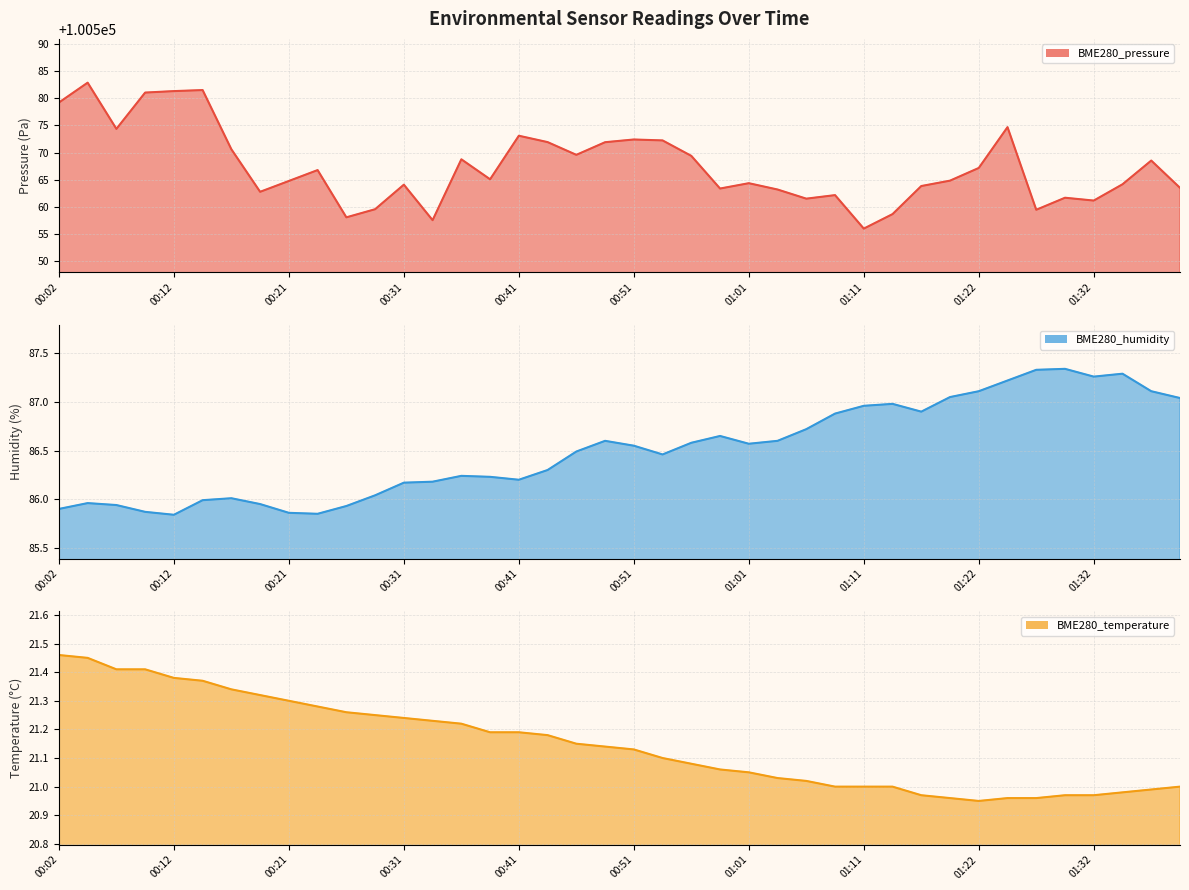

What is the difference between the BME280_temperature values at 00:51 and 00:07?

0.3